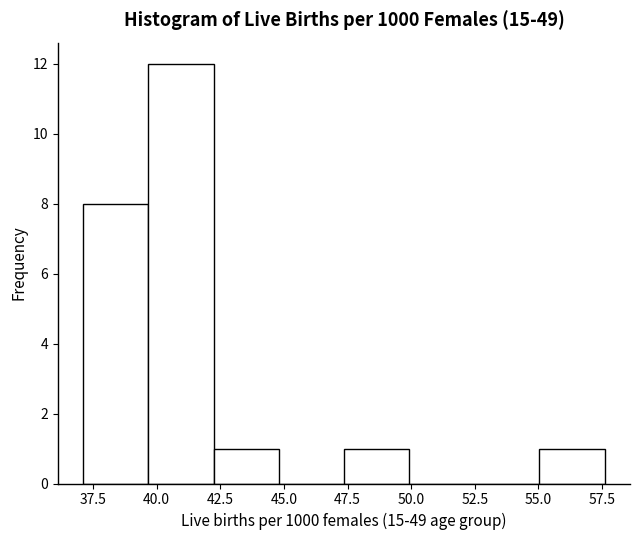

Reading left to right, transcribe this chart: for each bar, give the range it covers on the x-axis and its height. Neither the bar edges nor the heights are printed on the chart, so give them approximately, as read against the axes.

37.0 to 39.5: 8
39.5 to 42.0: 12
42.0 to 45.0: 1
45.0 to 47.5: 0
47.5 to 50.0: 1
50.0 to 52.5: 0
52.5 to 55.0: 0
55.0 to 57.5: 1